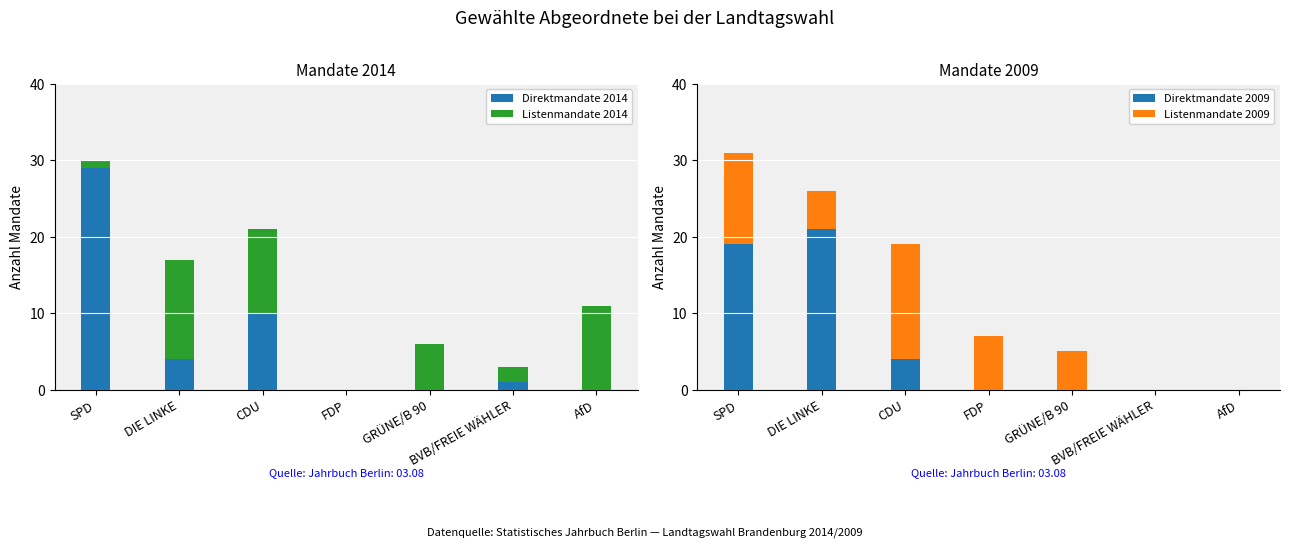

The value of Direktmandate 2014 at CDU is 18. True or false?

False